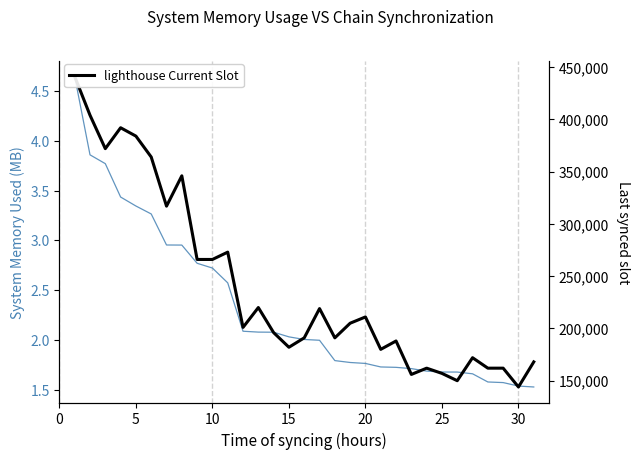

In lighthouse Current Slot, how many points are higher than both neighbors (excluding endpoints)?

9